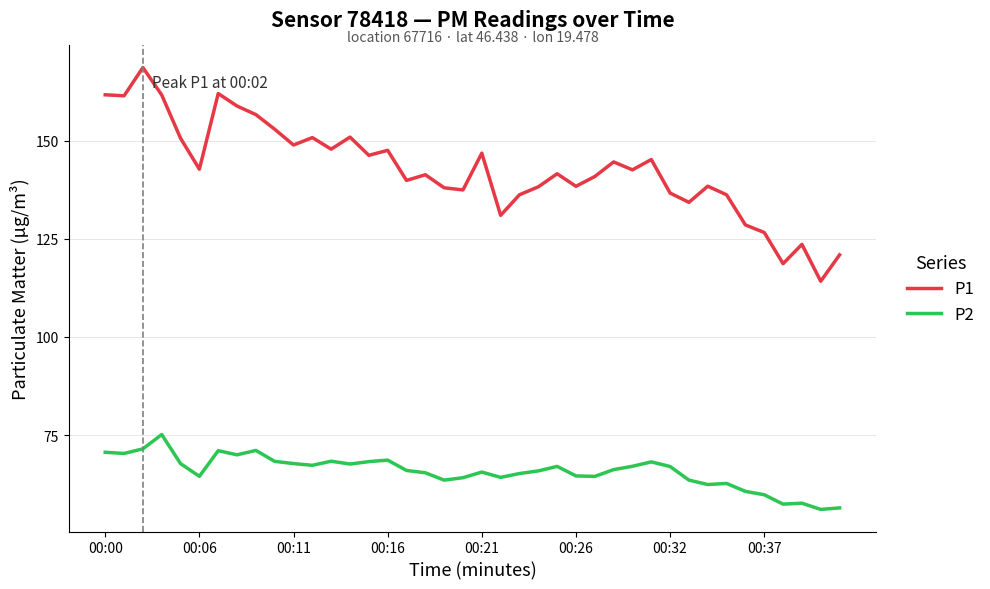

What is the minimum value for P1?

114.2